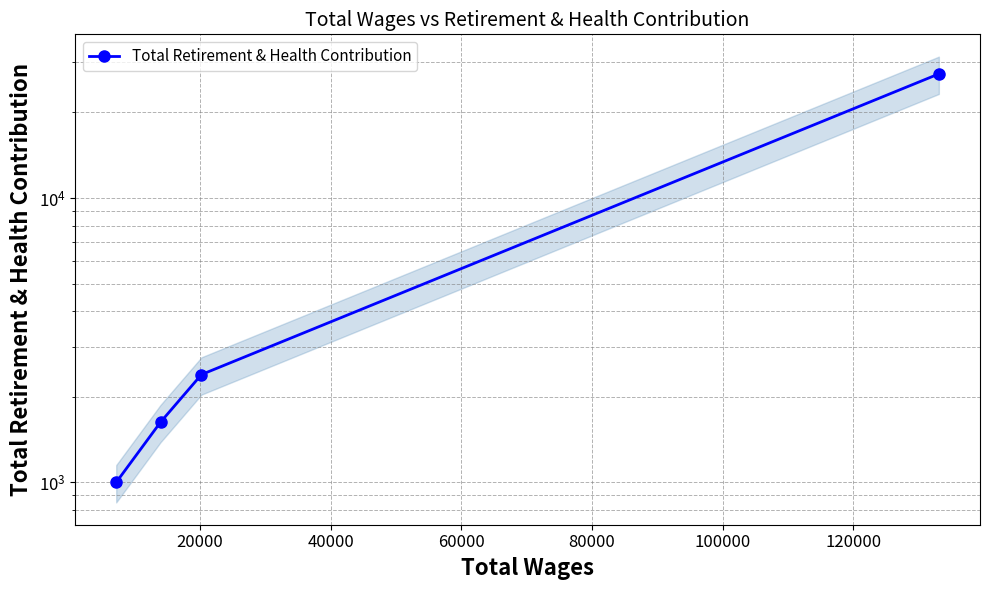

What is the value of the 1st point from the left?

1000